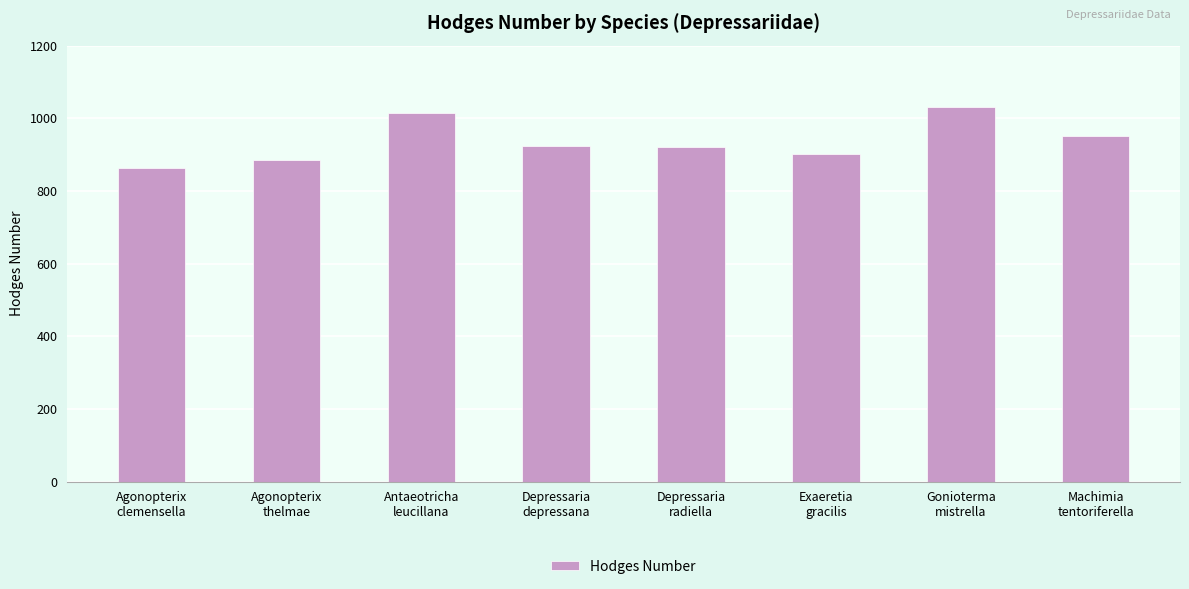

At which label is the value closest to 947?

Machimia
tentoriferella